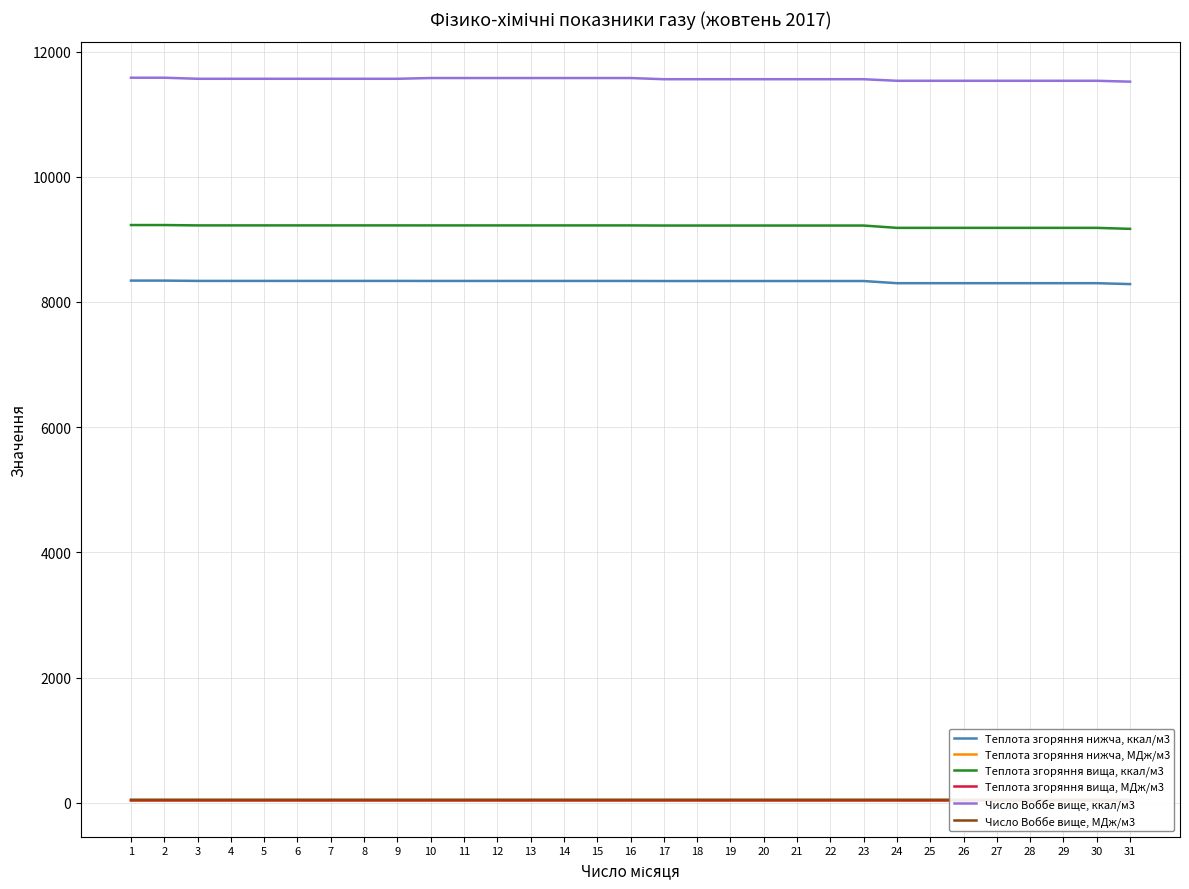

What is the difference between the Число Воббе вище, МДж/м3 values at 16 and 24?

0.2